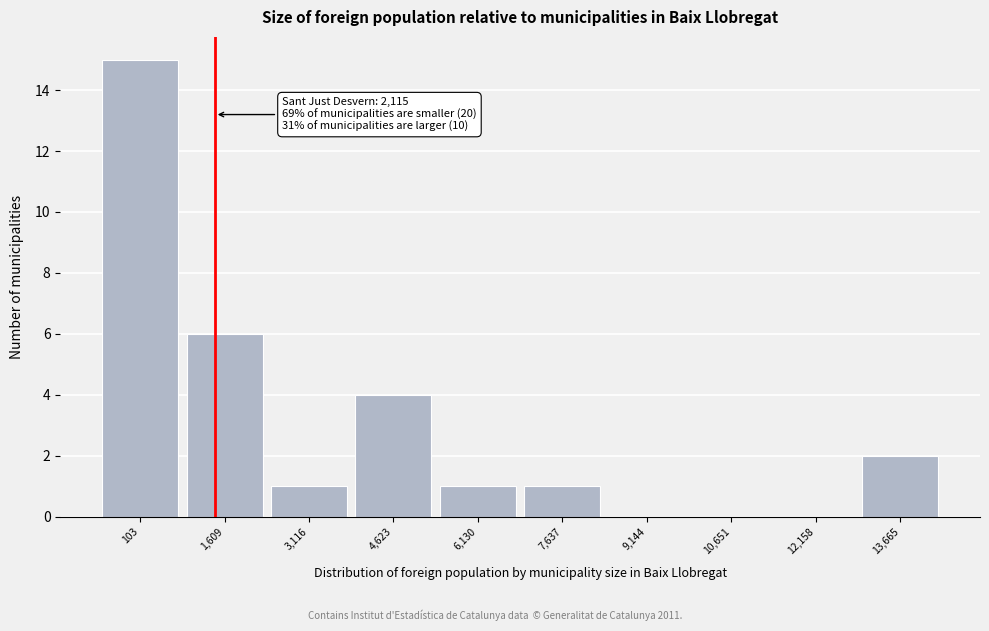

Reading left to right, extract all data points from this chart.

103=15	1,609=6	3,116=1	4,623=4	6,130=1	7,637=1	9,144=0	10,651=0	12,158=0	13,665=2